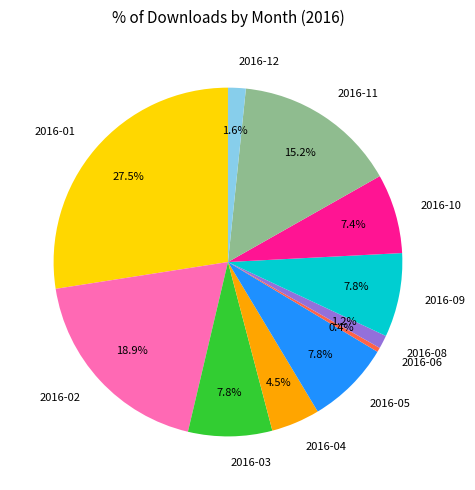

Which slice is the smallest?

2016-06